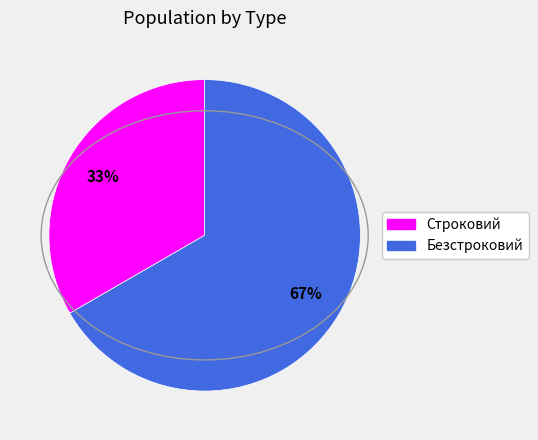

Is Безстроковий the majority of the pie?

Yes